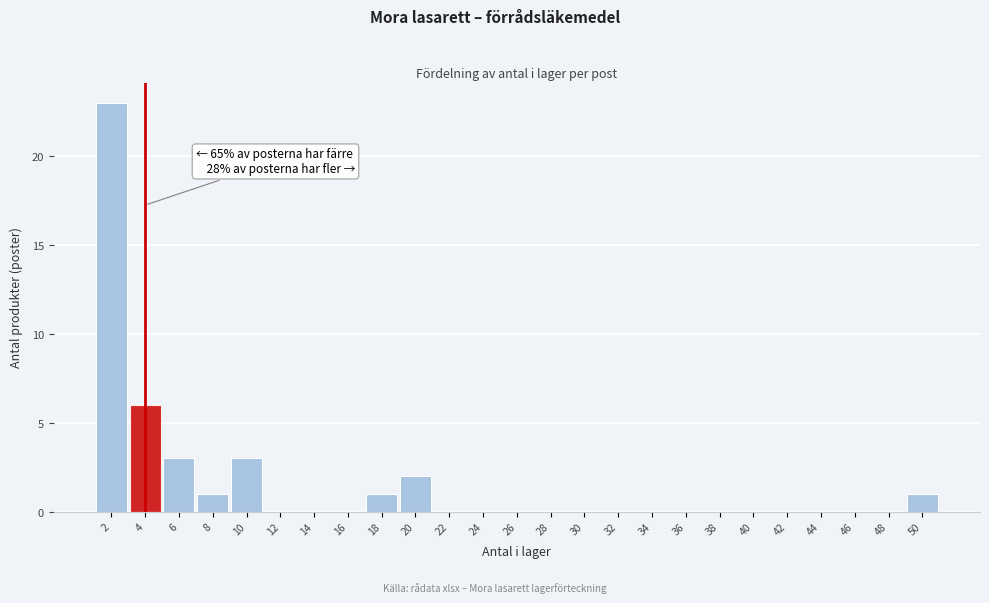

Which range on the x-axis has the tallest bar?

0.5 to 2.5